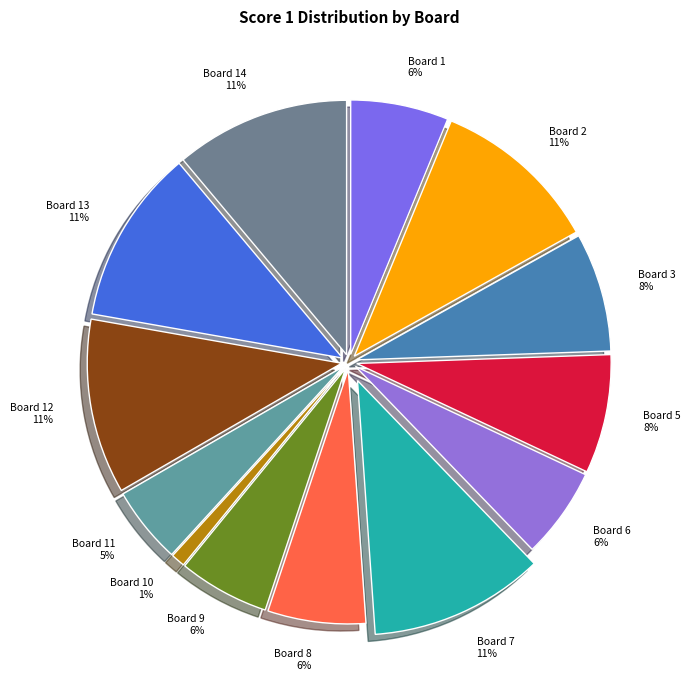

The Board 6 6% slice represents 6% of the pie. True or false?

True